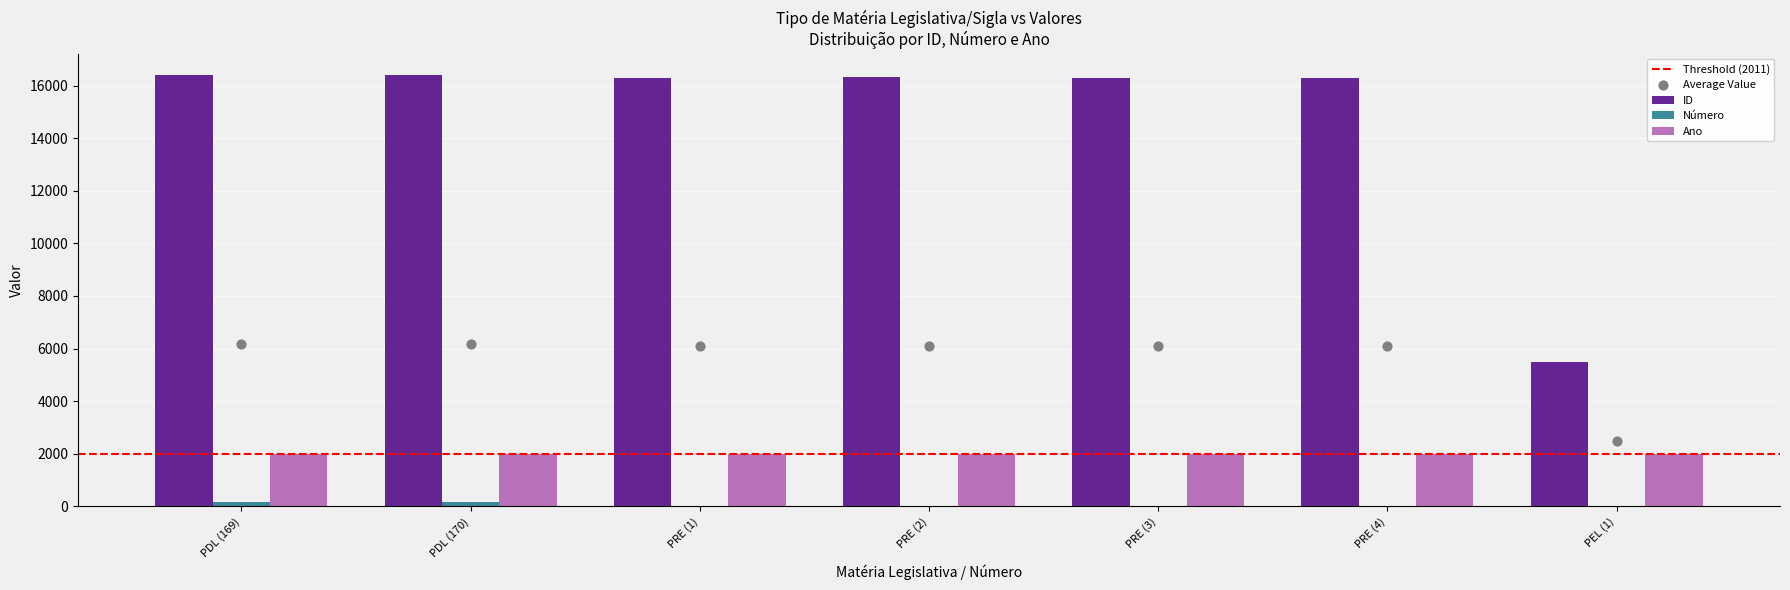

Which series has the largest Y range (max minus min)?

ID